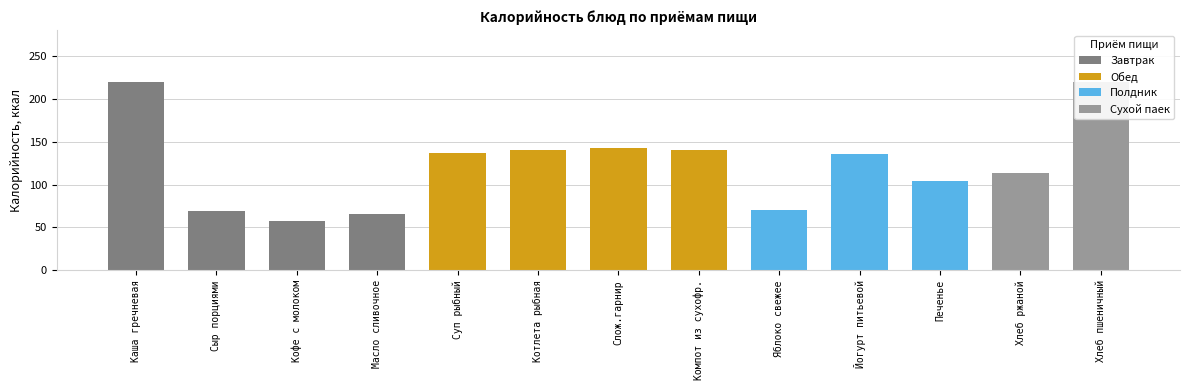

What is the sum of all values?

1616.9